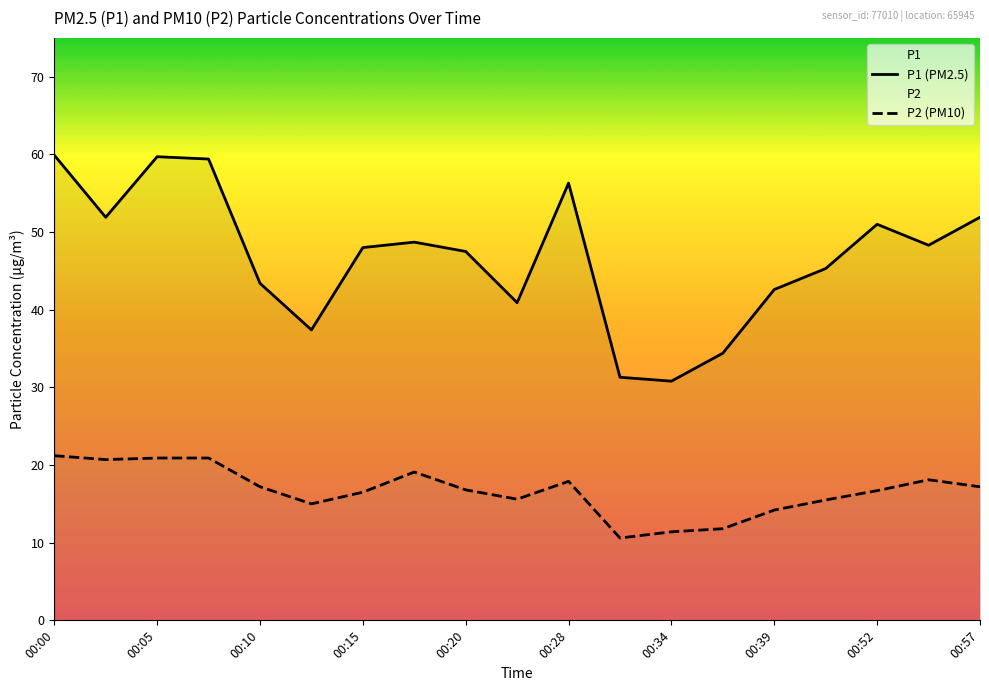

What is the minimum value shown in the chart?

10.6